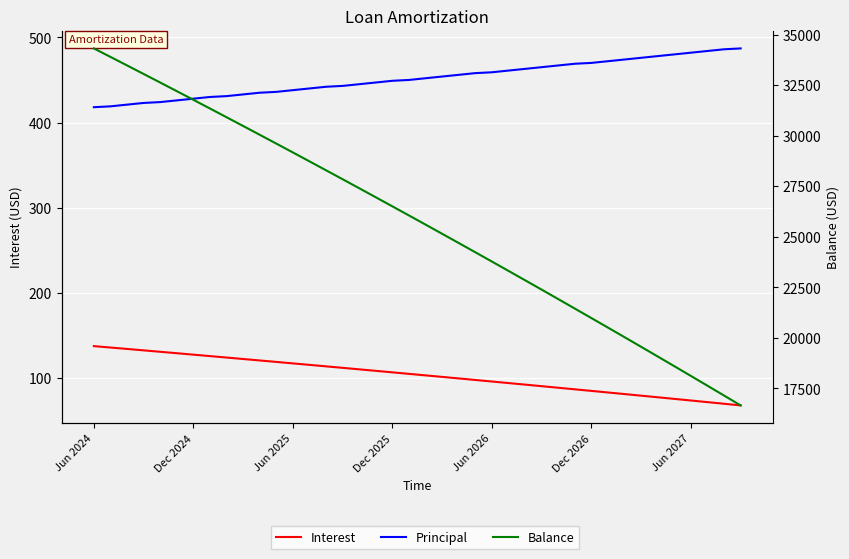

Which has a higher value, Jun 2026 or Dec 2024?

Dec 2024